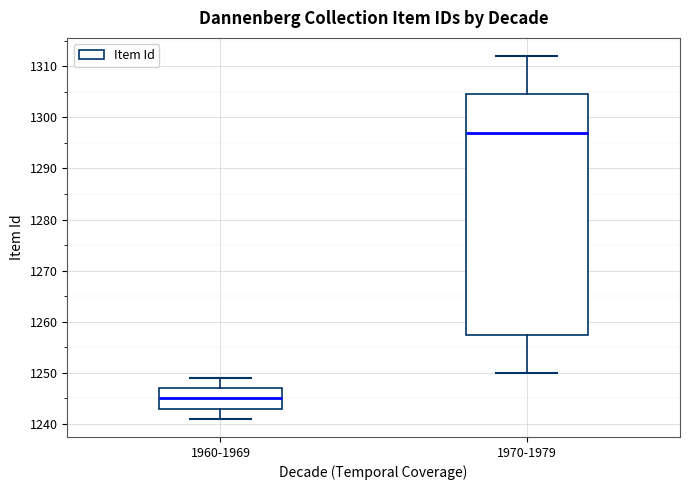

Reading left to right, transcribe this box plot: for each box, give where its median line is, the range the box spans, and where its two whiskers end, as read against the y-axis. The values are not printed on the chart, so give them approximately, as read against the axis.

1960-1969: median 1245, box 1243 to 1247, whiskers 1241 to 1249
1970-1979: median 1297, box 1258 to 1305, whiskers 1250 to 1312